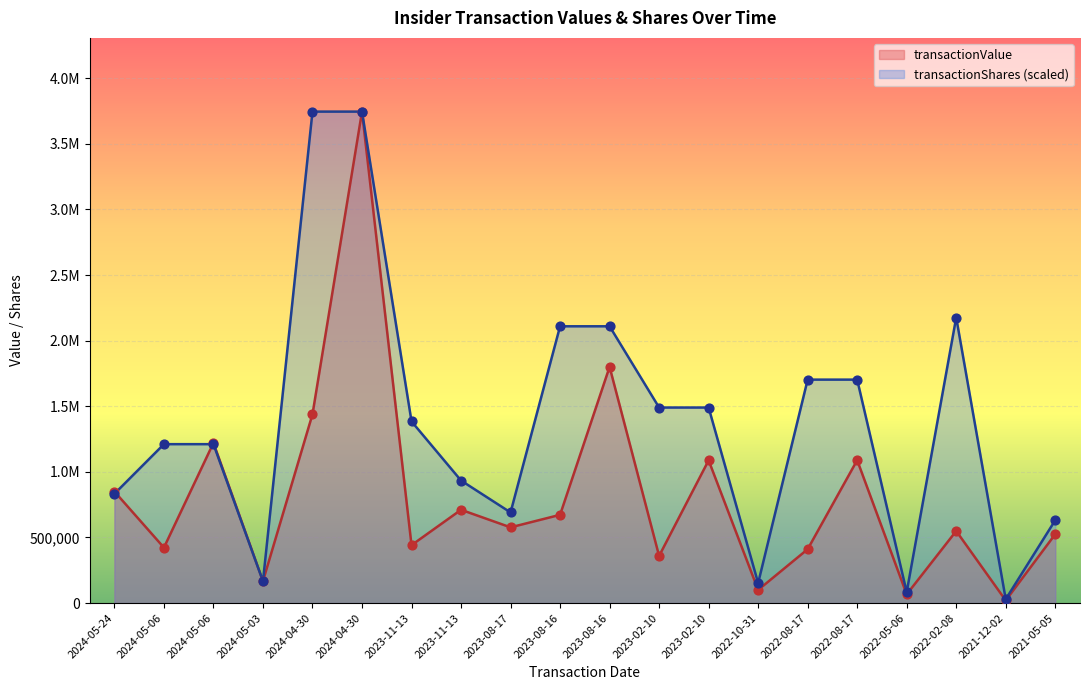

What are all the series names shown in the legend?

transactionValue, transactionShares (scaled)